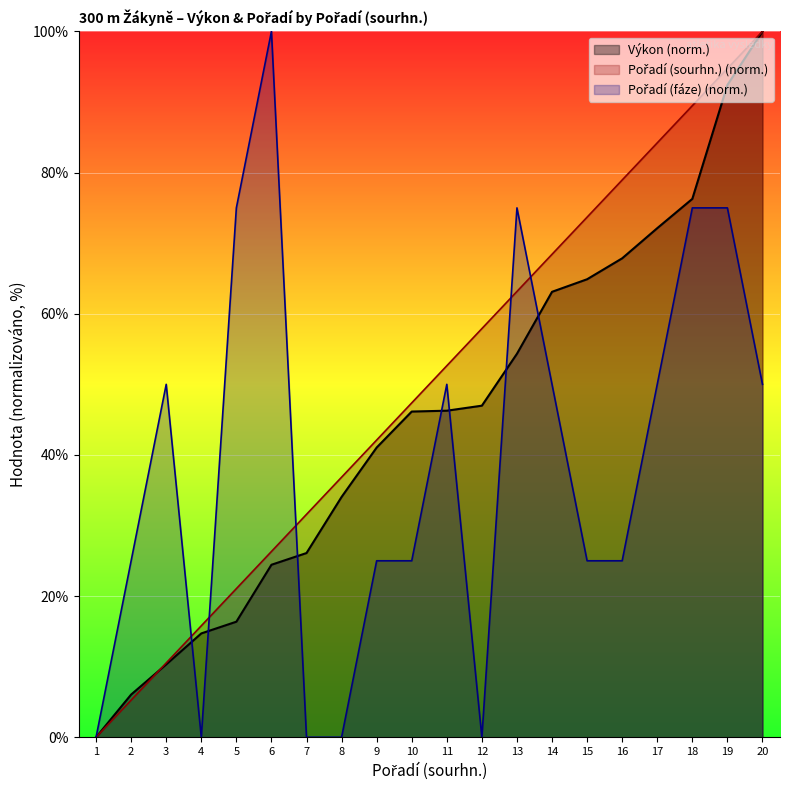

How many times do Výkon and Pořadí (sourhn.) cross each other?

1